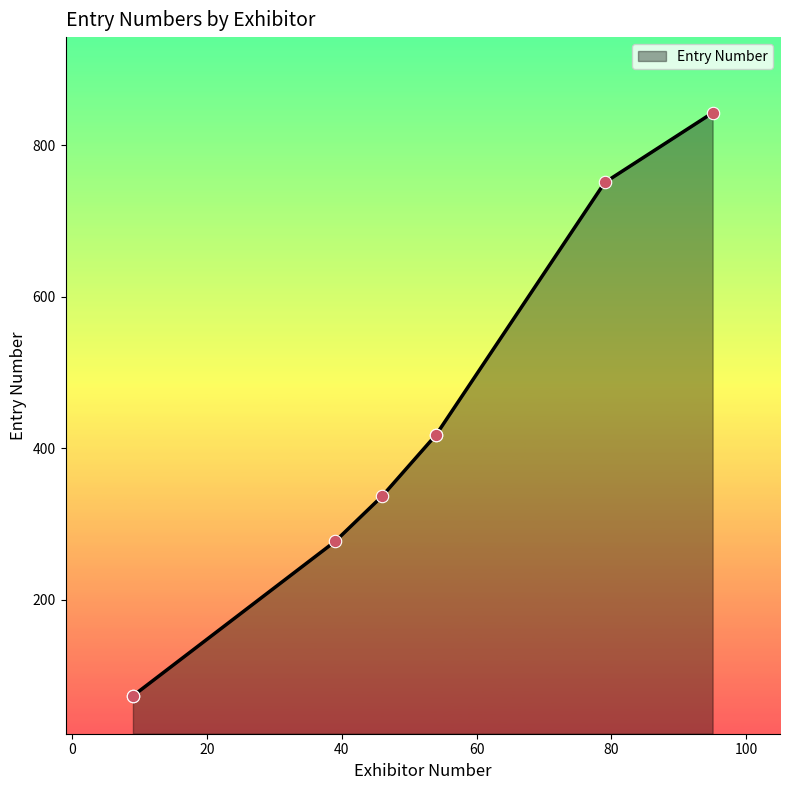

What is the change in value from 9 to 39?

+204